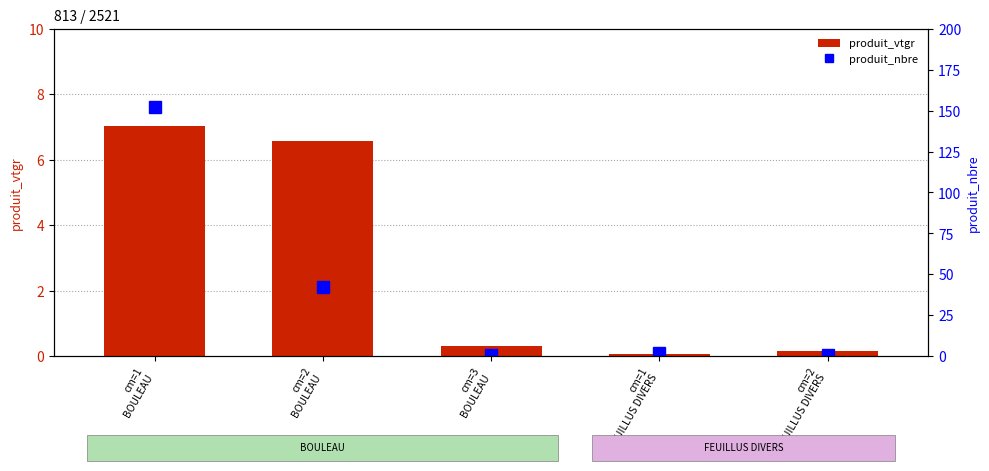

At which category is the sum across all series the highest?

cm=1
BOULEAU